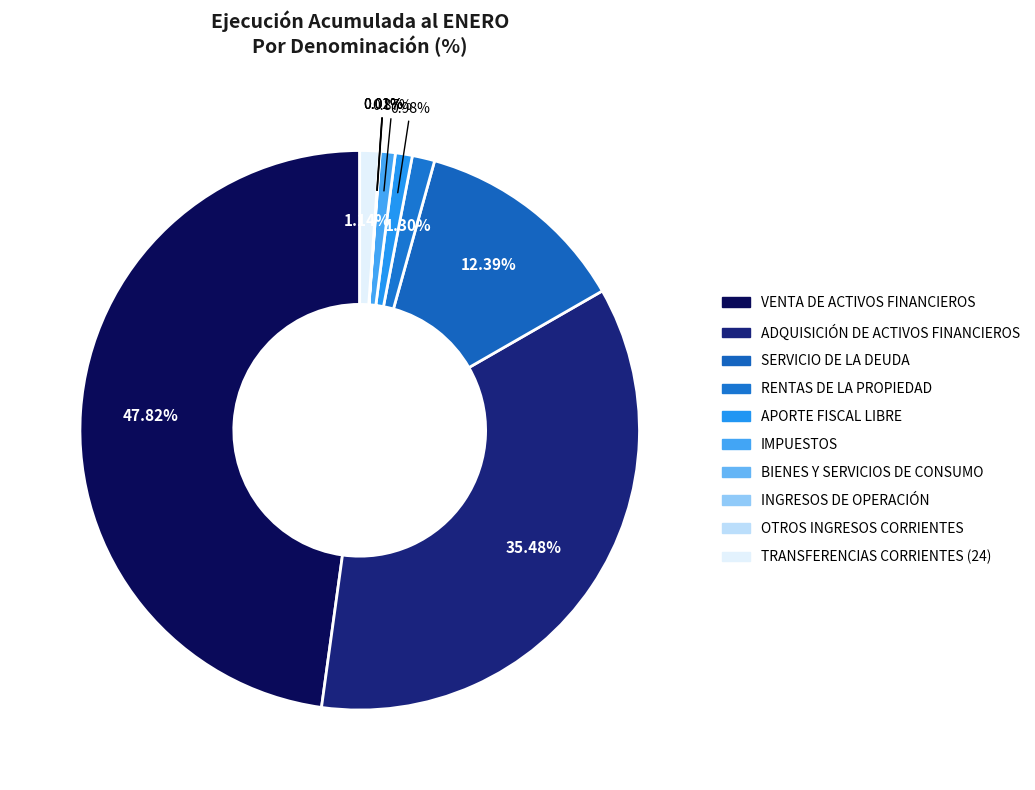

To the nearest percent, what is the difference between the TRANSFERENCIAS CORRIENTES (24) and ADQUISICIÓN DE ACTIVOS FINANCIEROS slice percentages?

34%